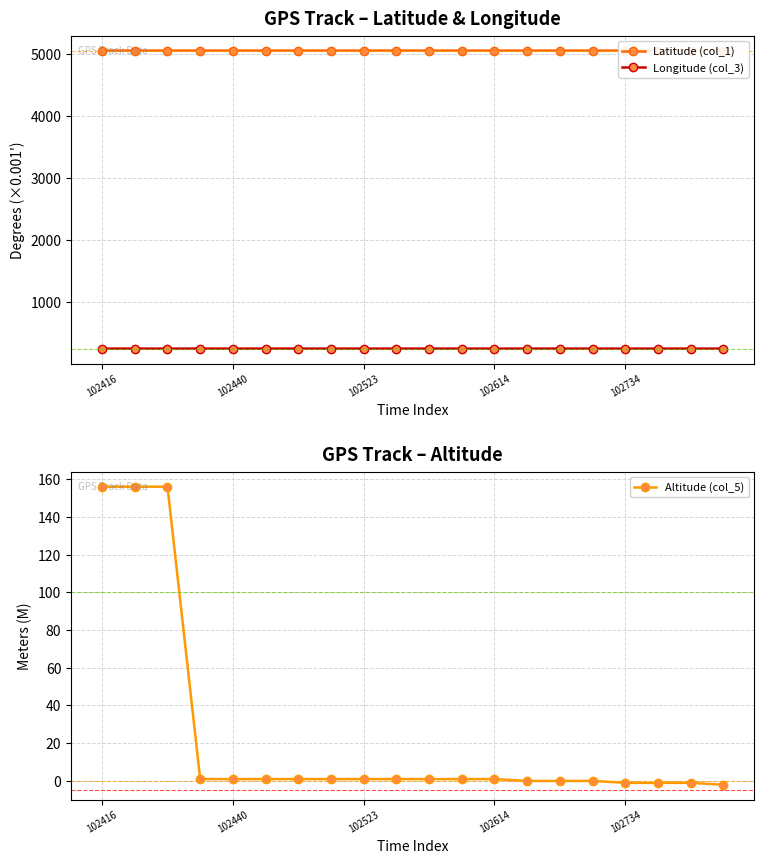

True or false: Latitude (col_1) has more than 2 points higher than both neighbors.

False